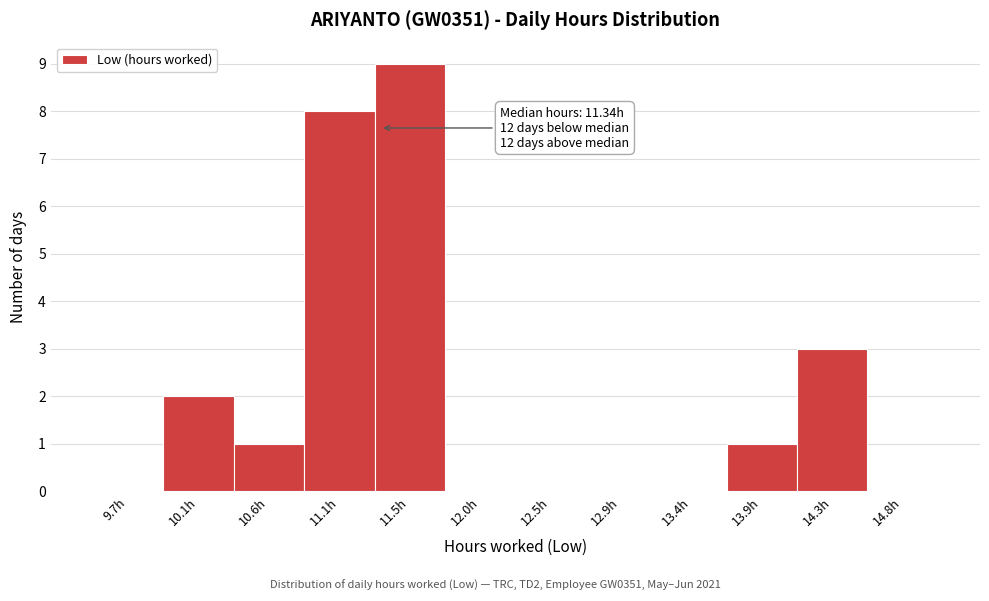

Which range on the x-axis has the tallest bar?

11.30 to 11.75